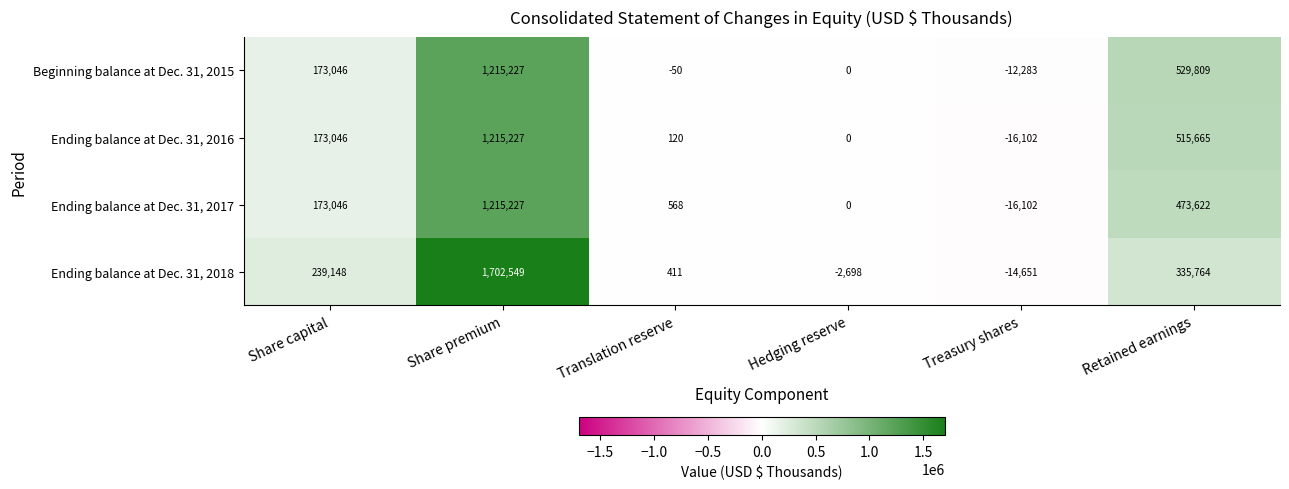

At how many categories does at least one series exceed 1367247?

1